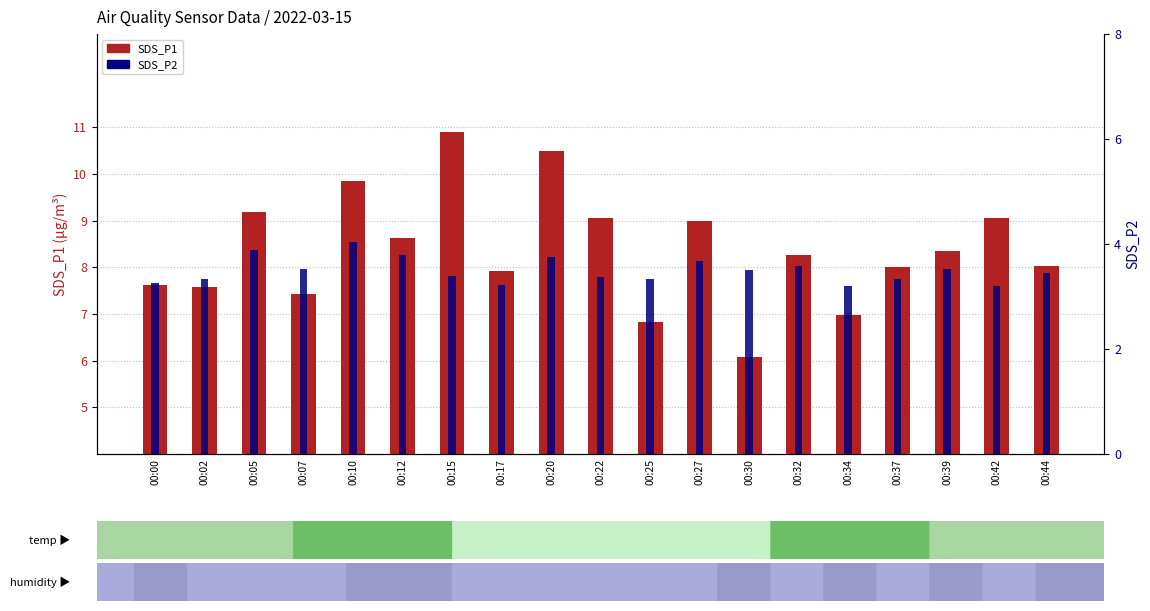

Where is SDS_P1 nearest to the value 8?

00:37